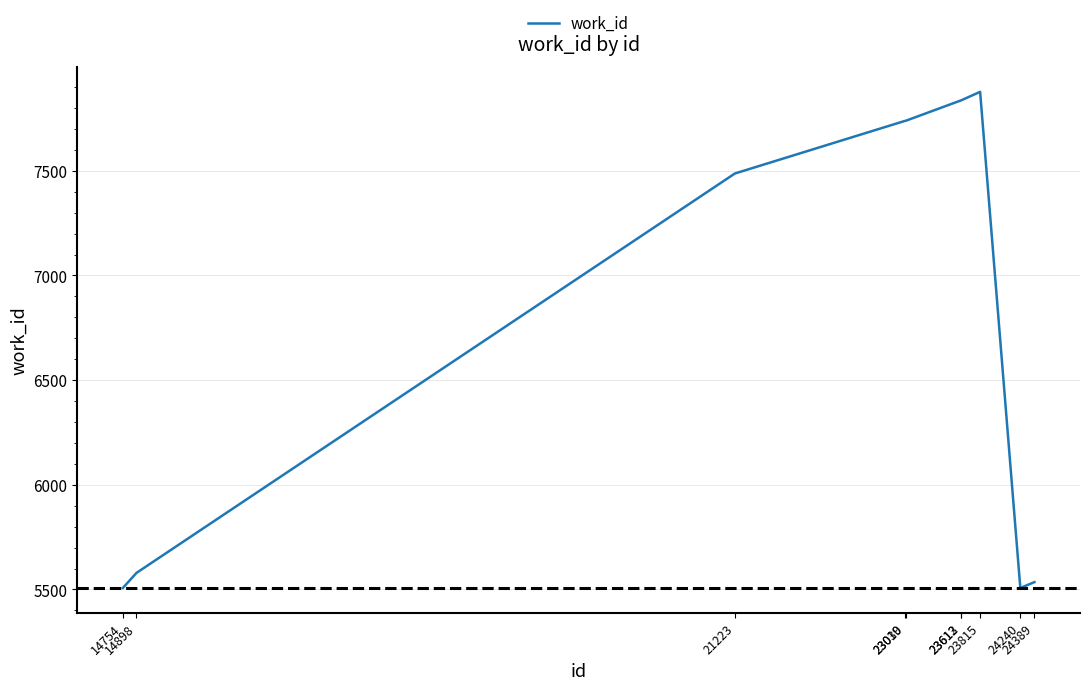

What is the smallest value displayed?

5507